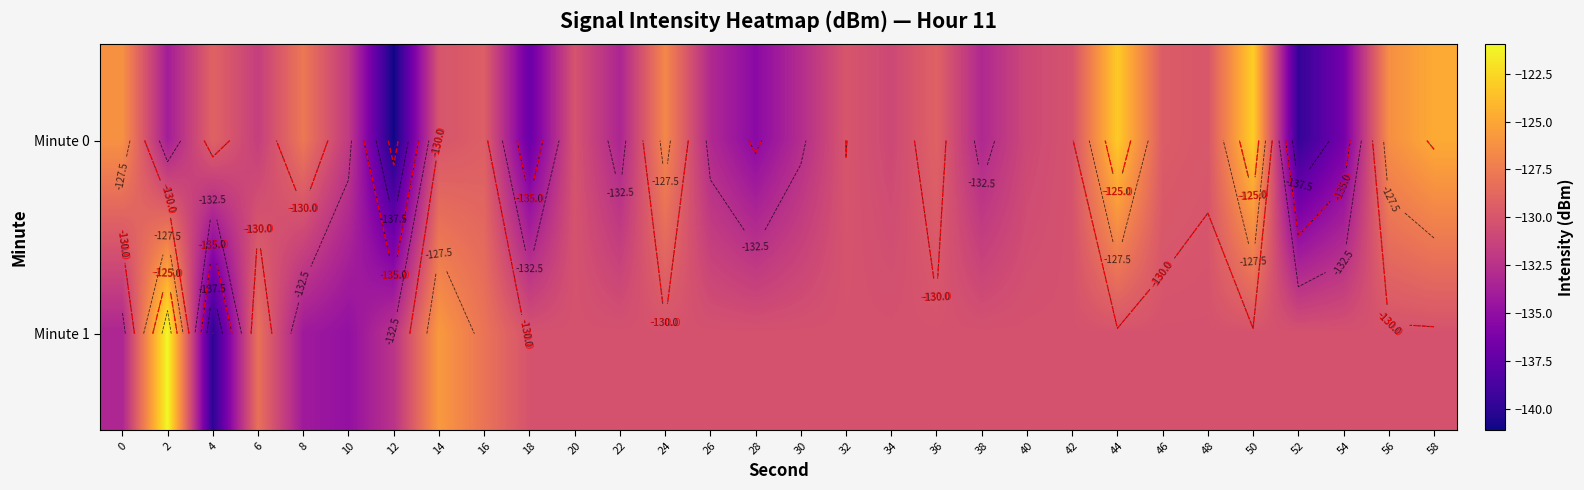

The value of Minute 0 at 24 is -126.8. True or false?

True